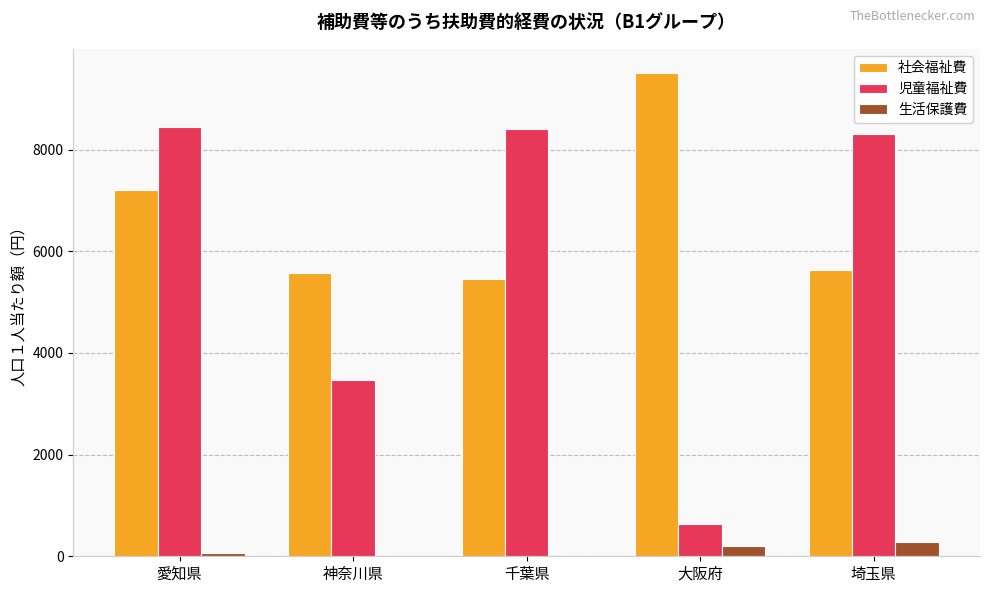

What is the sum of all 生活保護費 values?

568